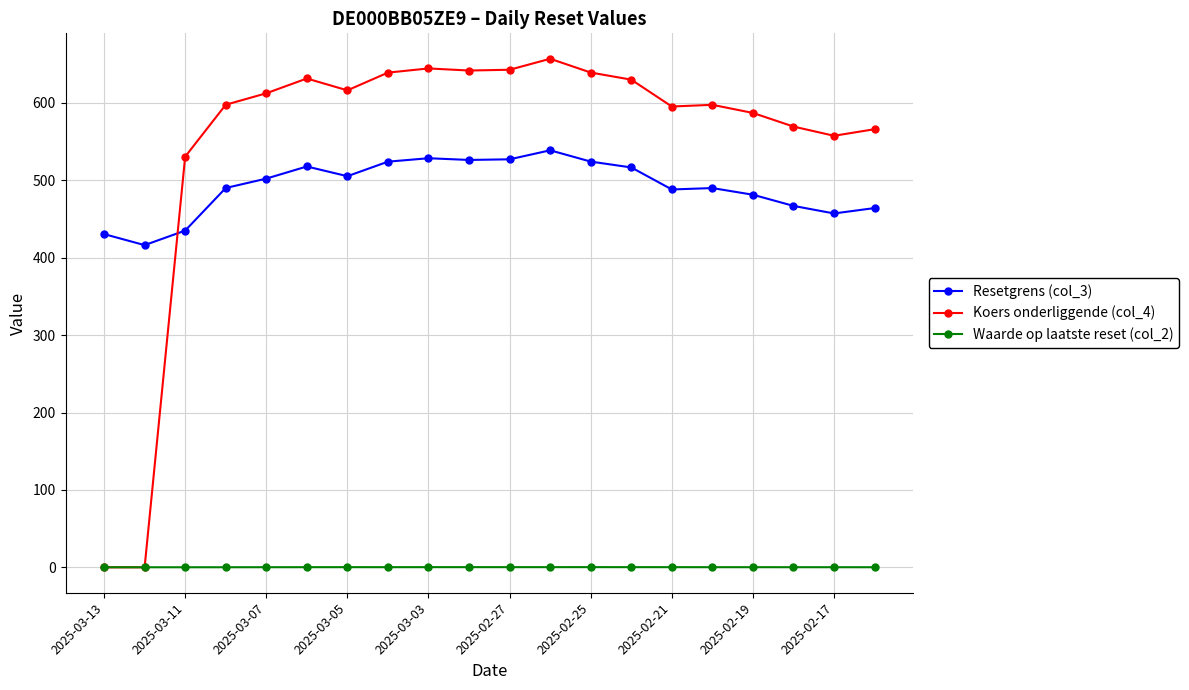

What is the minimum value for Waarde op laatste reset (col_2)?

0.1